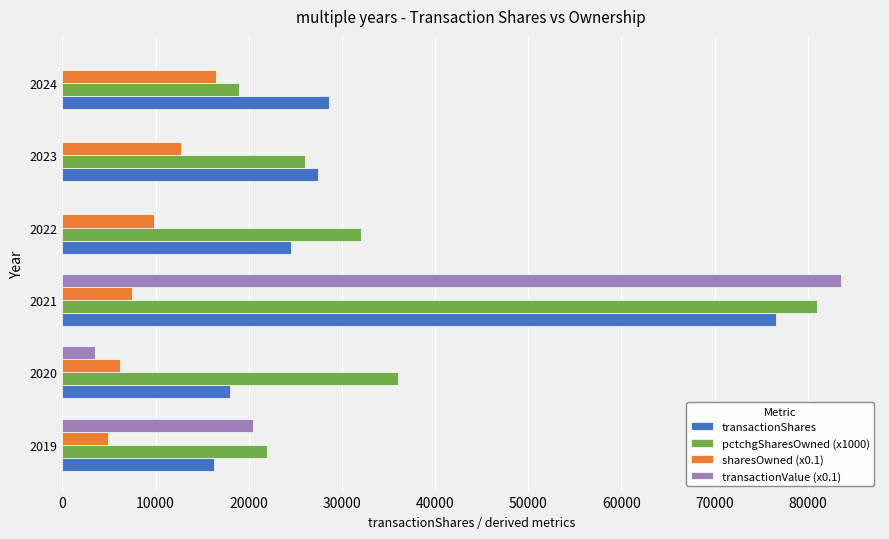

At which category is the sum across all series the highest?

2021